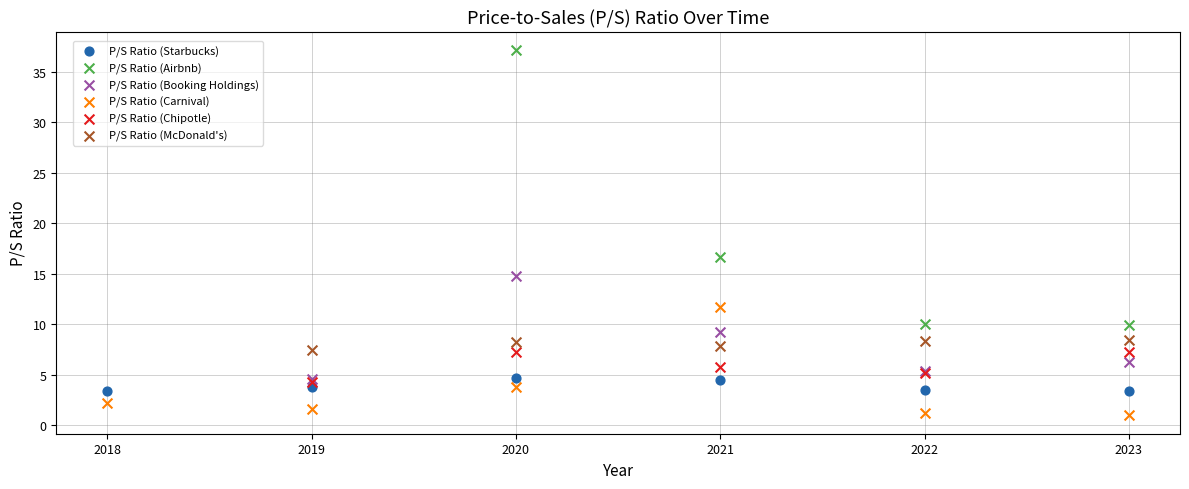

Which series reaches the minimum Y coordinate?

P/S Ratio (Carnival)